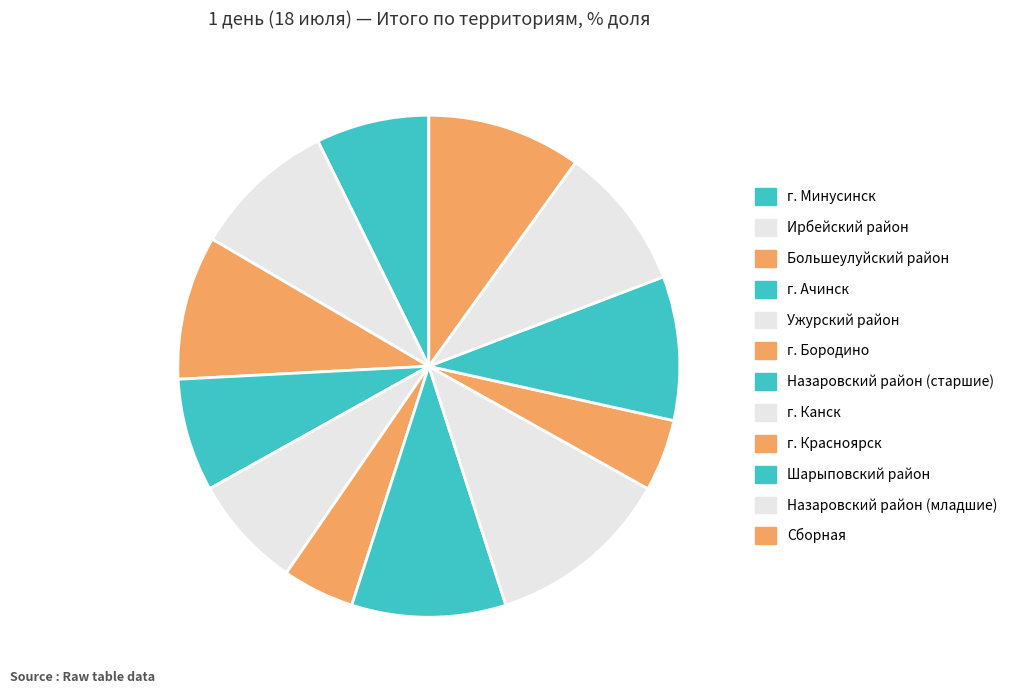

What is the ratio of the value at Ирбейский район to the value at Сборная?

0.9